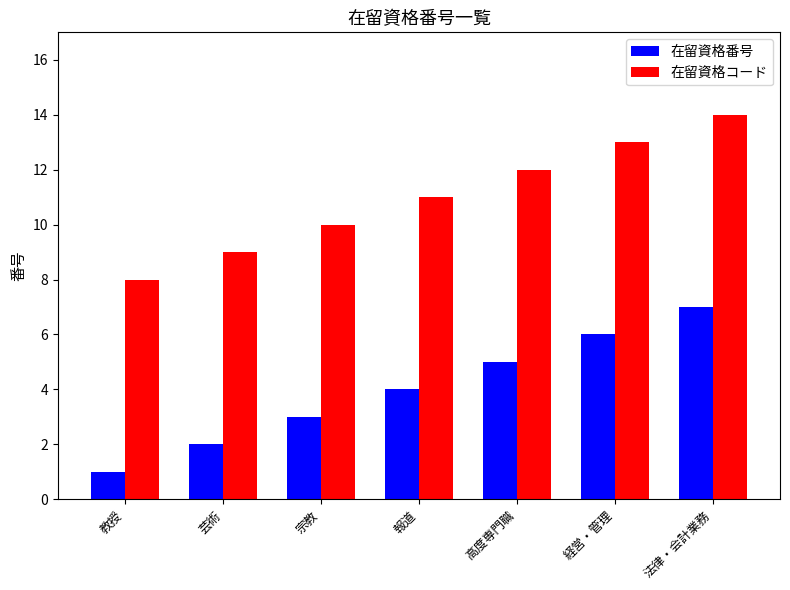

At how many categories does at least one series exceed 2?

7